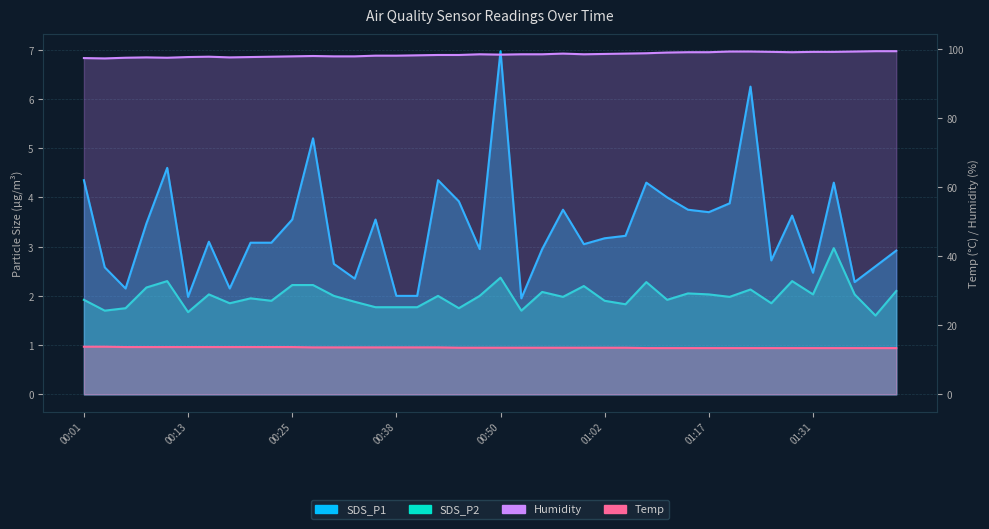

The SDS_P2 series shows 3.6 at 00:16. True or false?

False